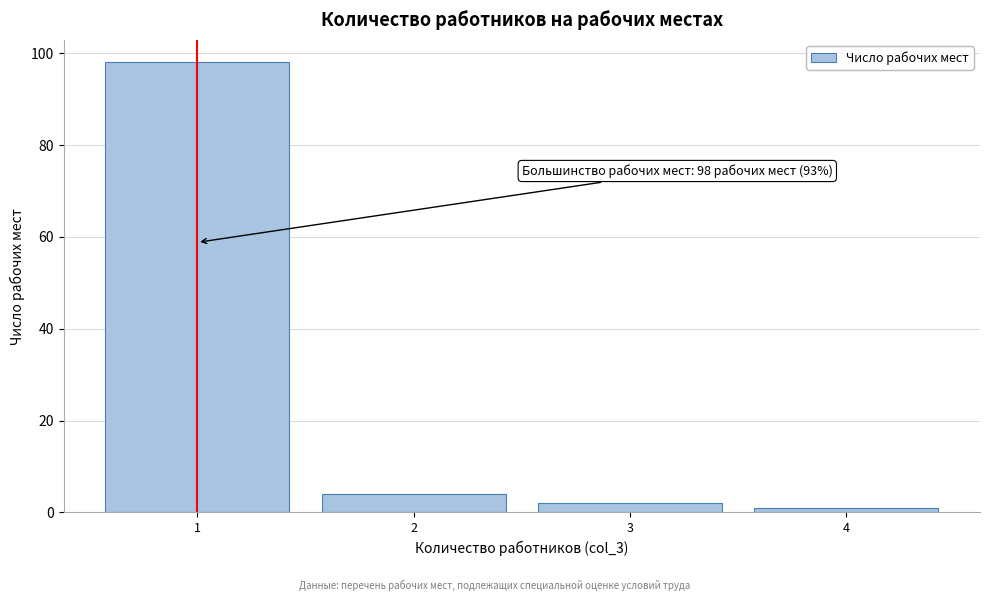

Reading right to left, what are all the values shown in this chart?

4=1	3=2	2=4	1=98